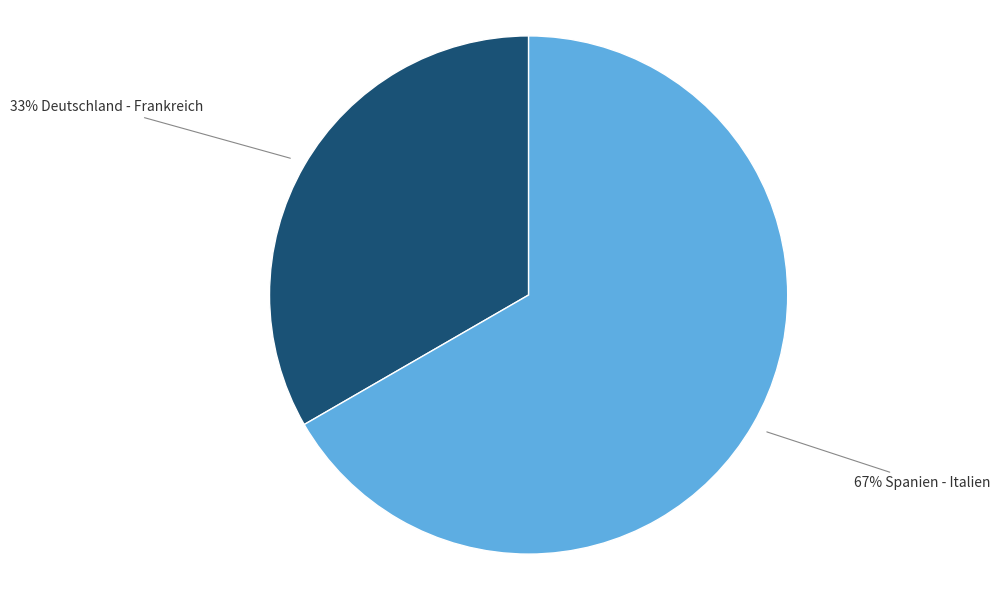

To the nearest percent, what is the average slice percentage?

50%